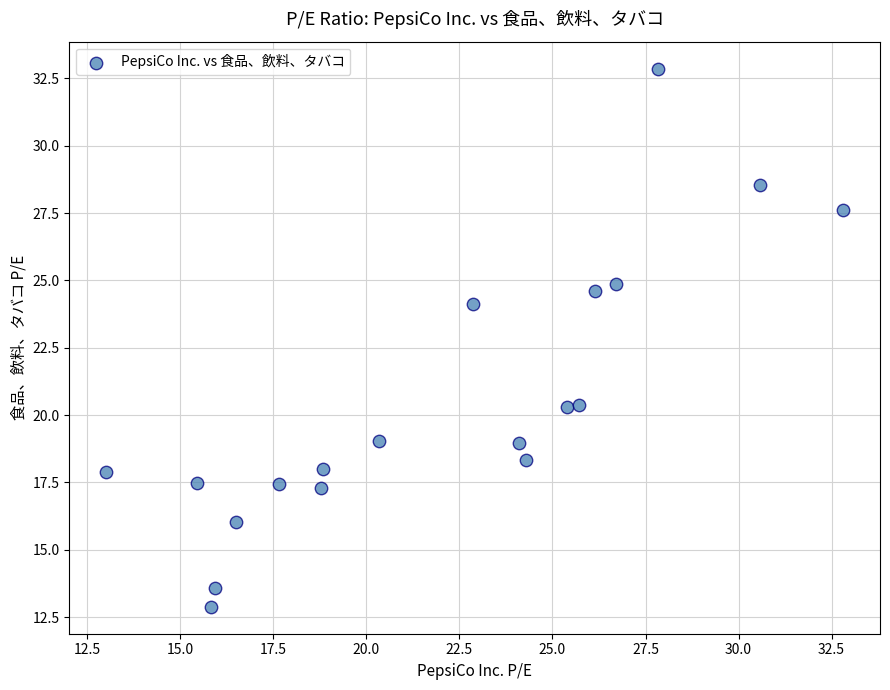

What is the range of X values (max minus min)?

19.8